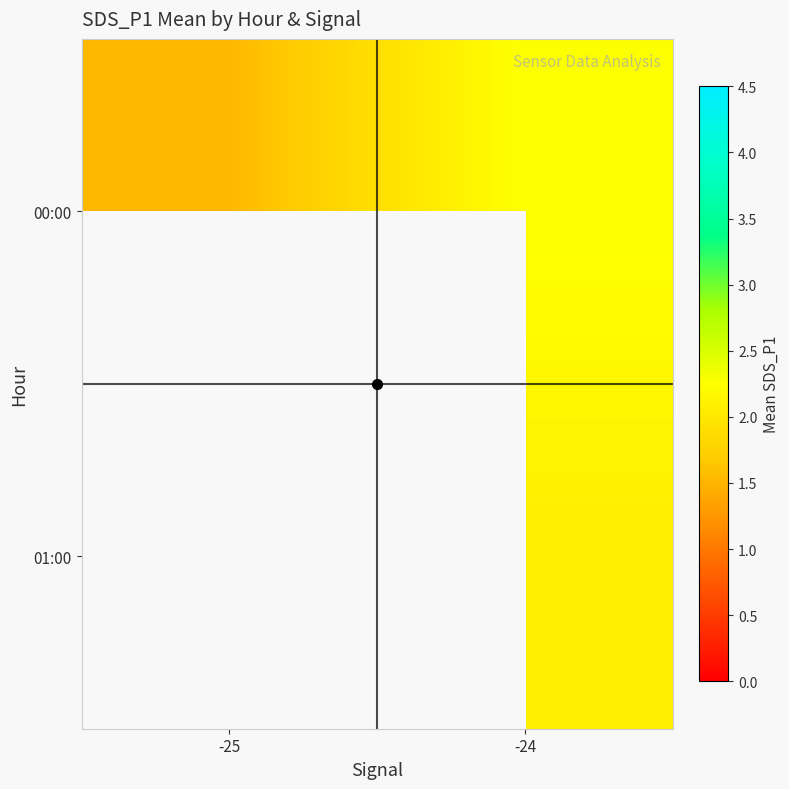

Which series has the largest range (max minus min)?

00:00